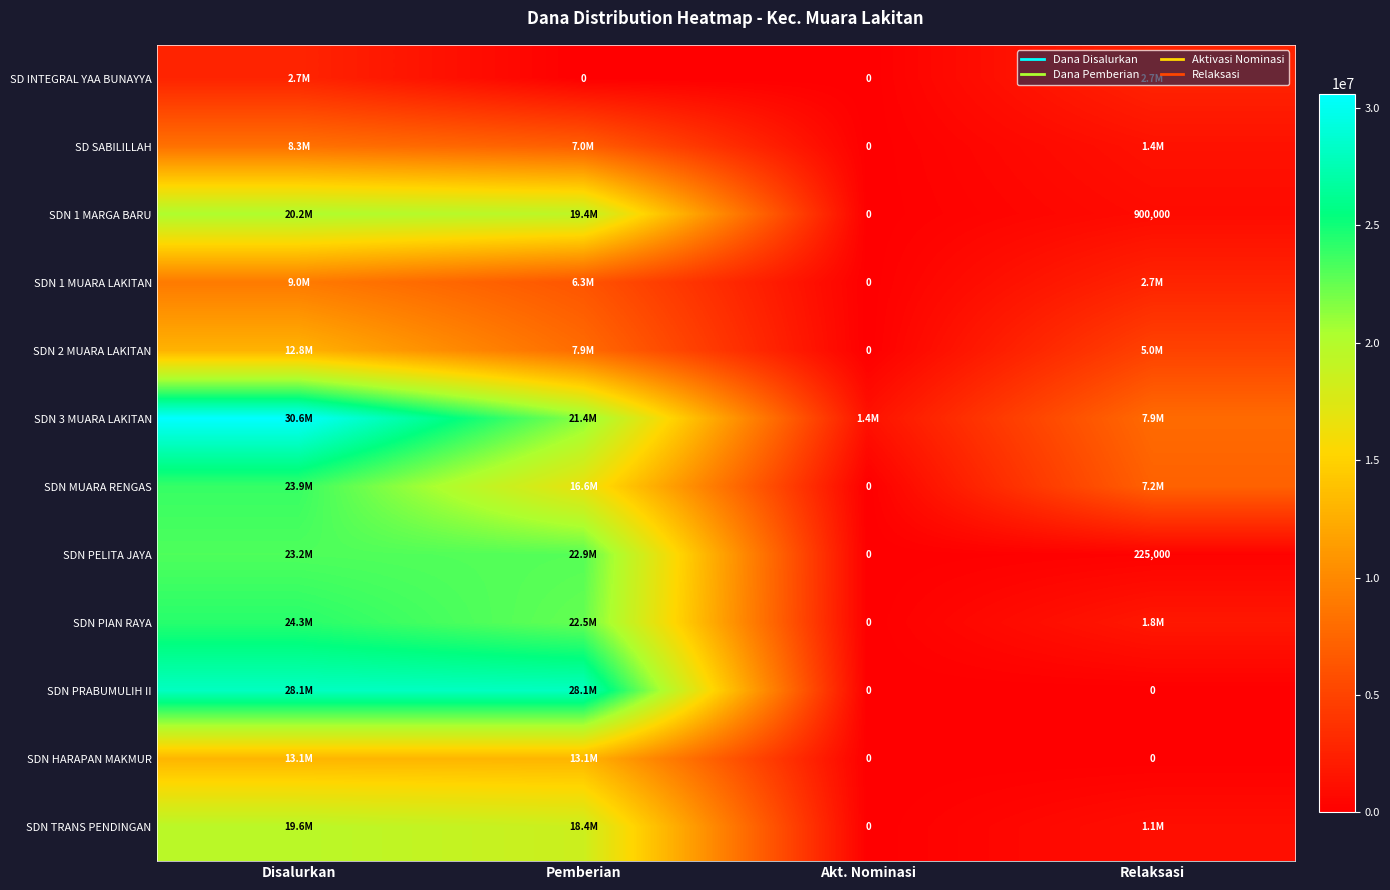

How many data points in SD SABILILLAH are less than 6975000?

2